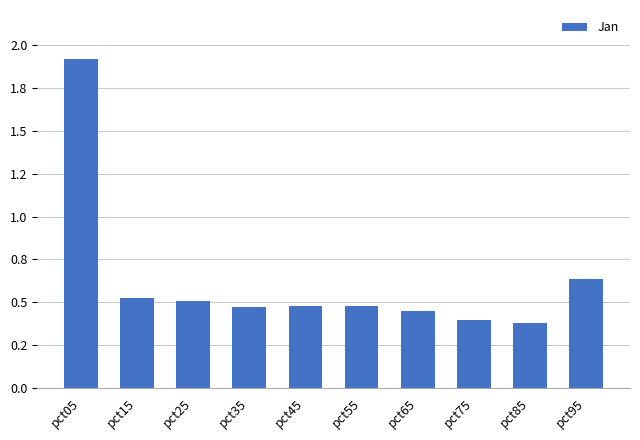

Rank the categories by value from highest to lowest.

pct05, pct95, pct15, pct25, pct45, pct55, pct35, pct65, pct75, pct85